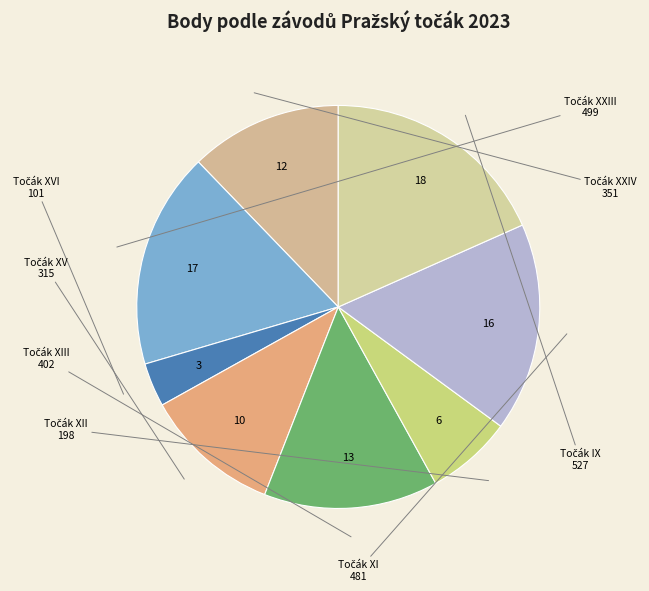

Which slice is the largest?

Točák IX